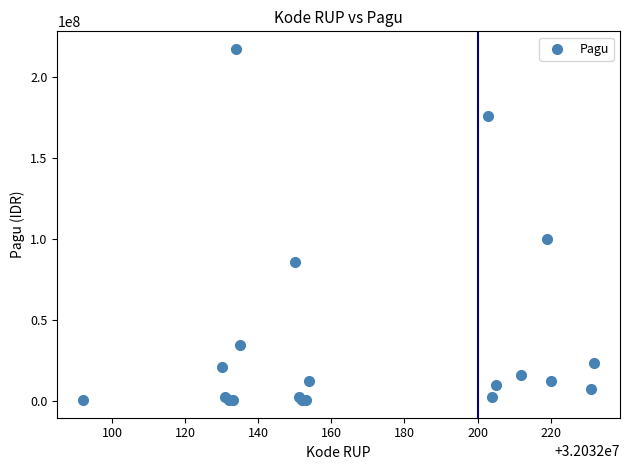

What Y value in the scatter plot is closest to 108800000?

99958000